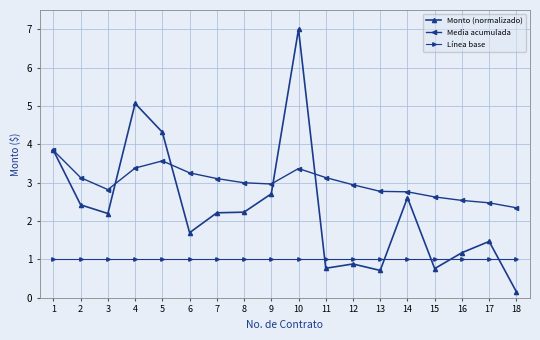

Is the value of Monto (normalizado) at 8 greater than the value of Media acumulada at 2?

No